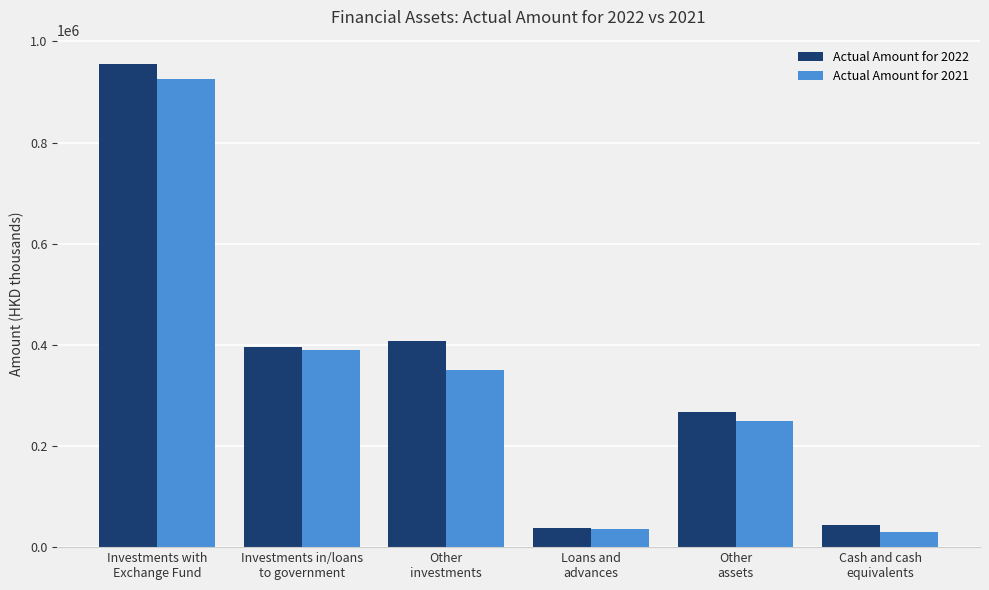

Which series has the largest range (max minus min)?

Actual Amount for 2022